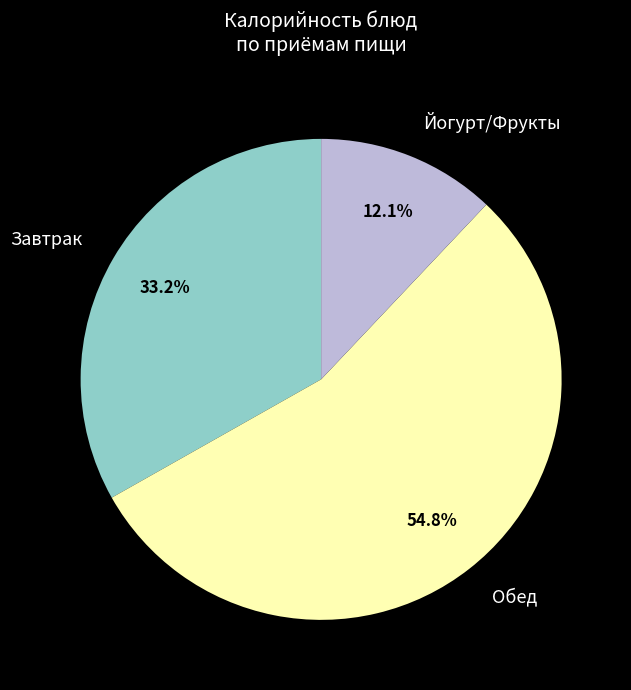

Is there any slice that represents more than half of the pie?

Yes